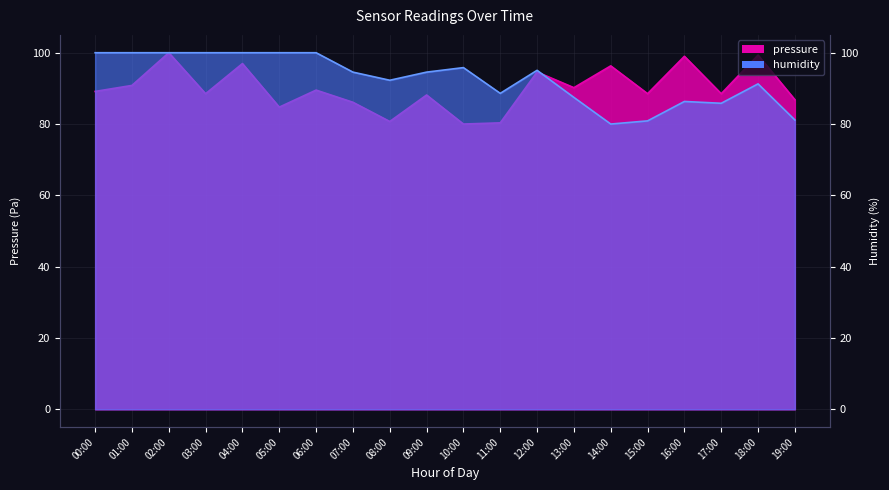

At which category is the sum across all series the highest?

02:00